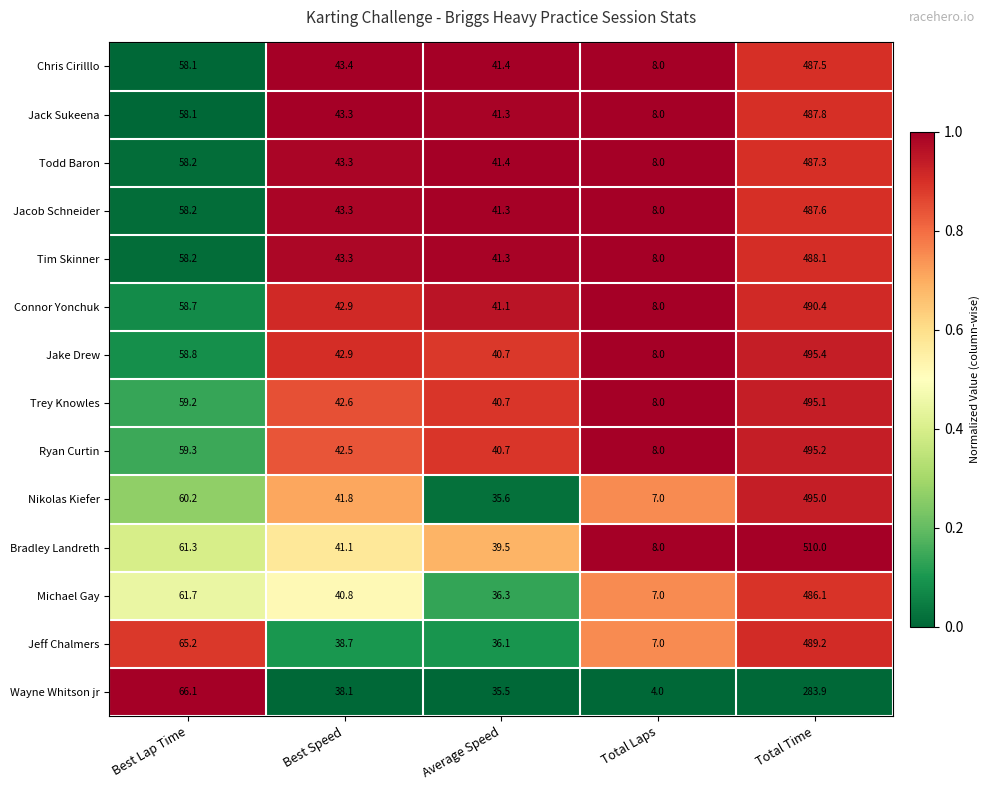

Count the number of categories in the chart.

5